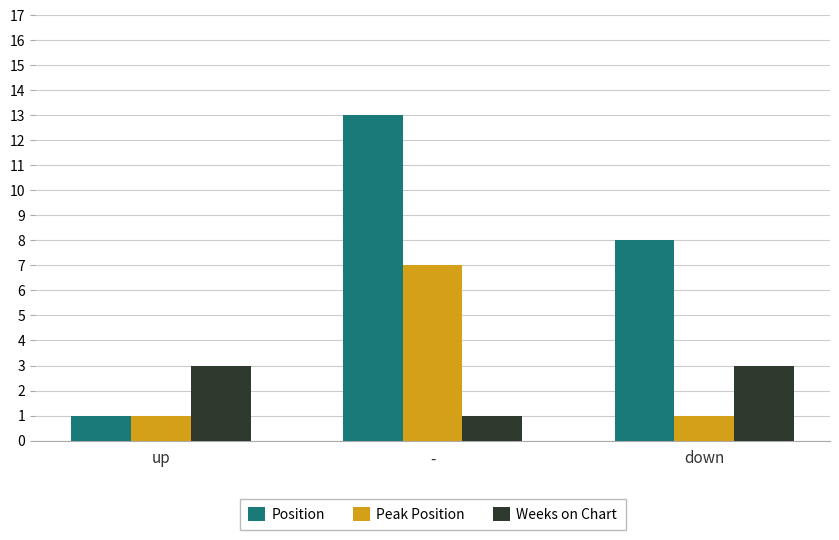

List the series in order of their peak value, highest first.

Position, Peak Position, Weeks on Chart